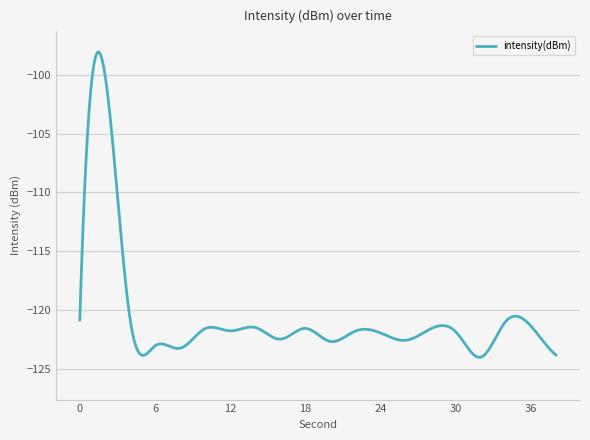

What is the difference between the maximum and minimum values?

26.0